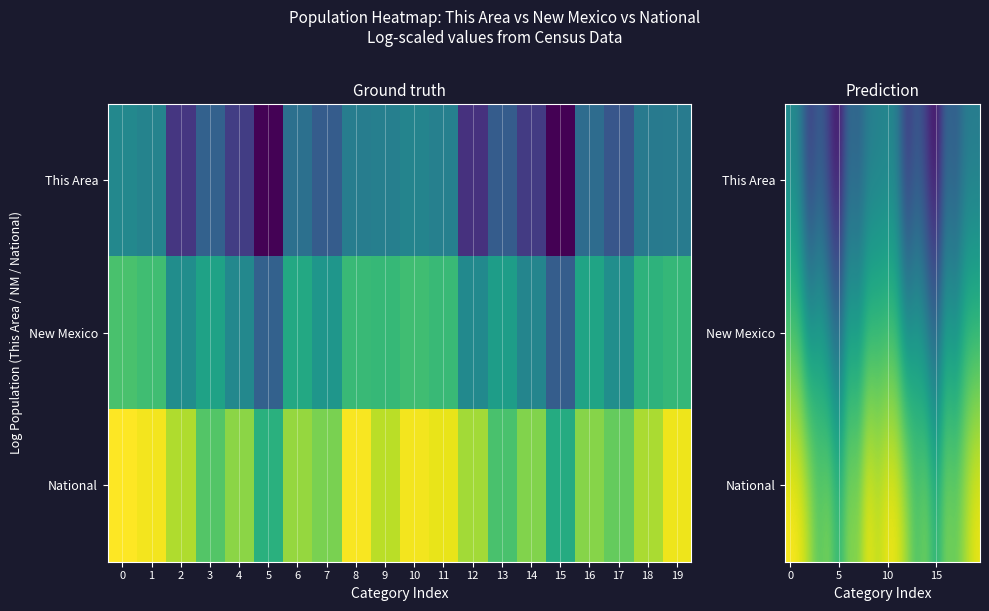

What is the total value across all series at 14?

31.4